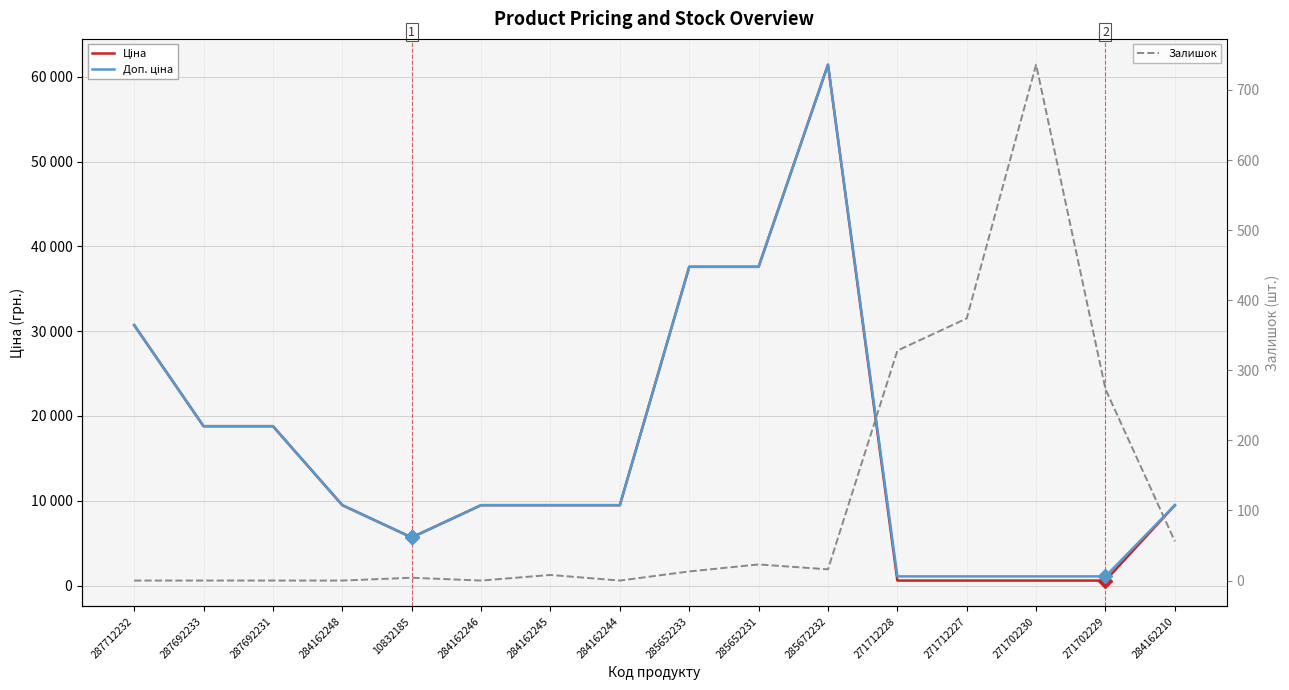

Rank the series at 284162244 from highest to lowest value.

Ціна, Доп. ціна, Залишок